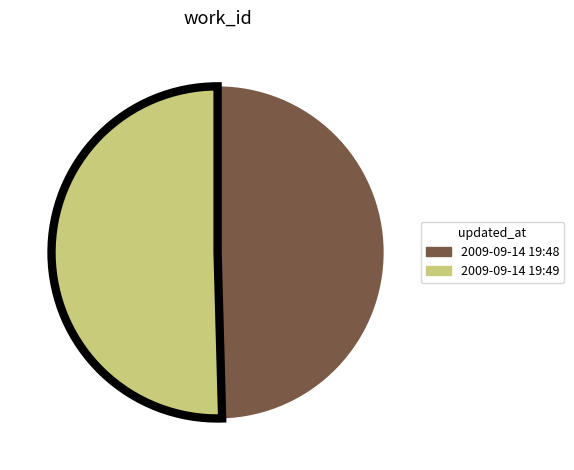

Does any single category account for the majority?

Yes